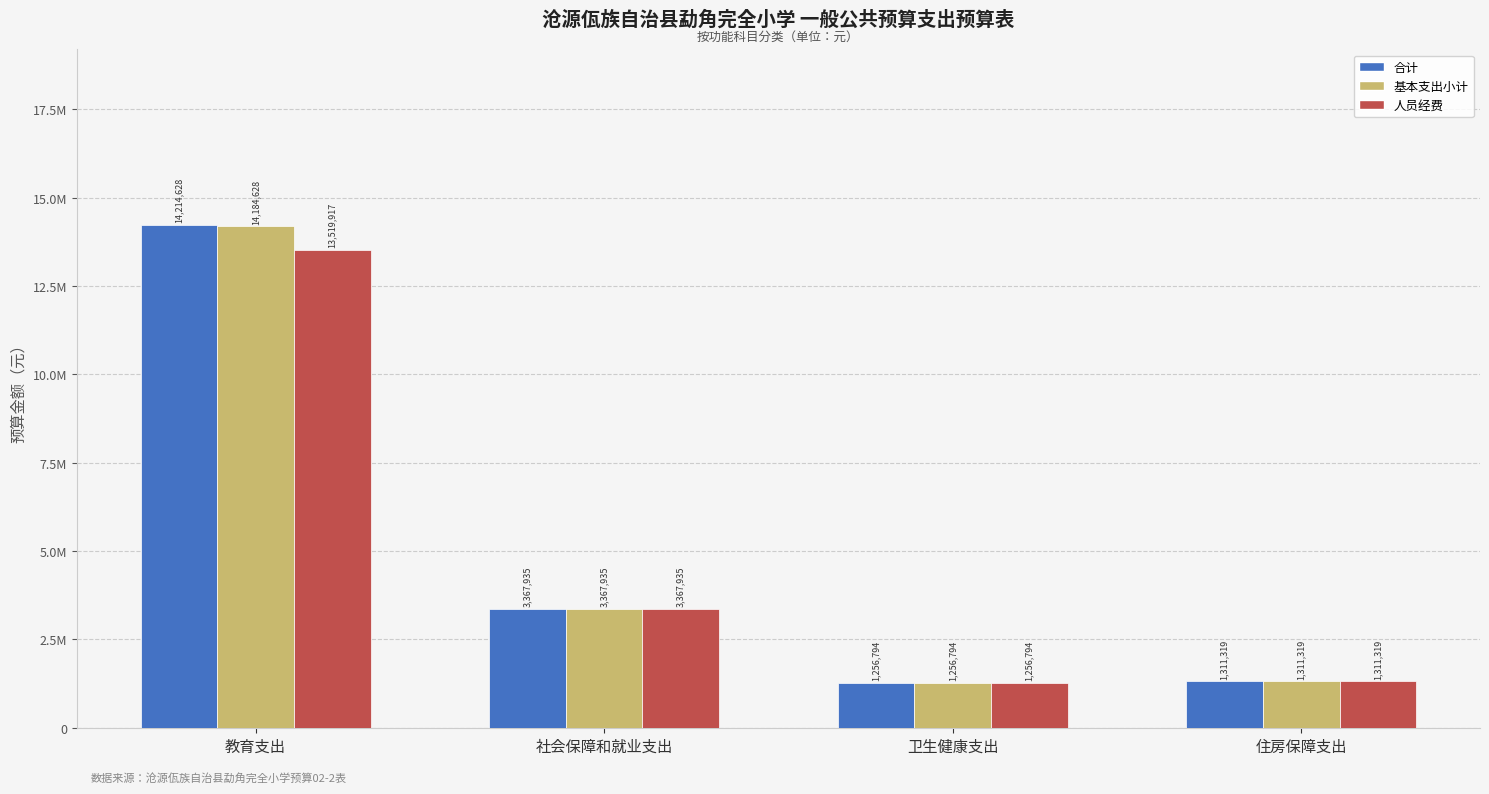

What is the label of the 3rd bar from the right?

社会保障和就业支出